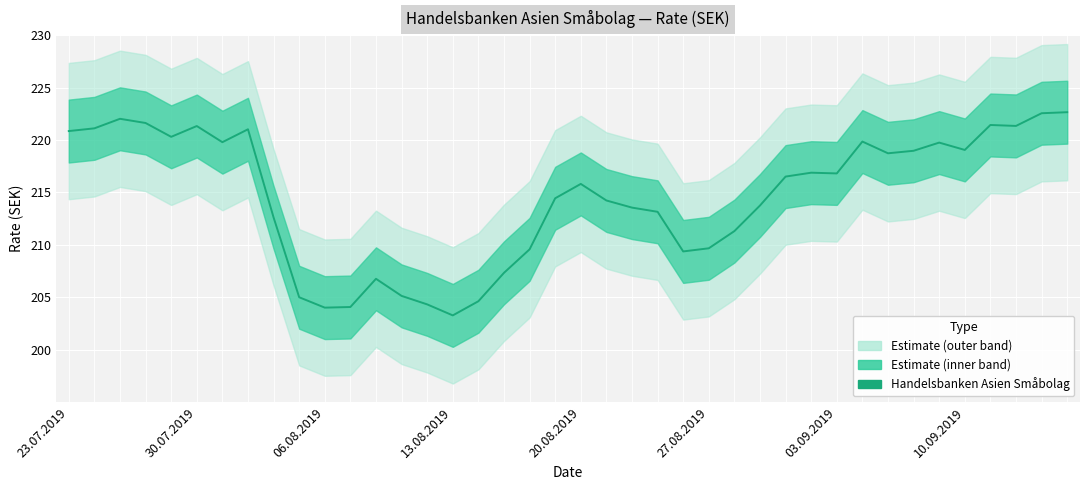

Which has a higher value, 20.08.2019 or 14?

20.08.2019